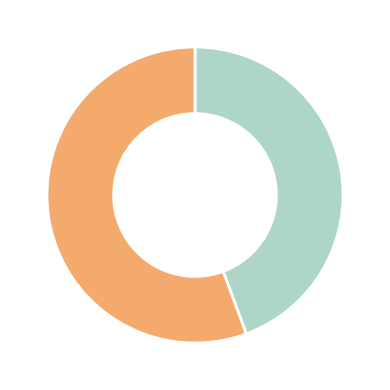

Is there any slice that represents more than half of the pie?

Yes